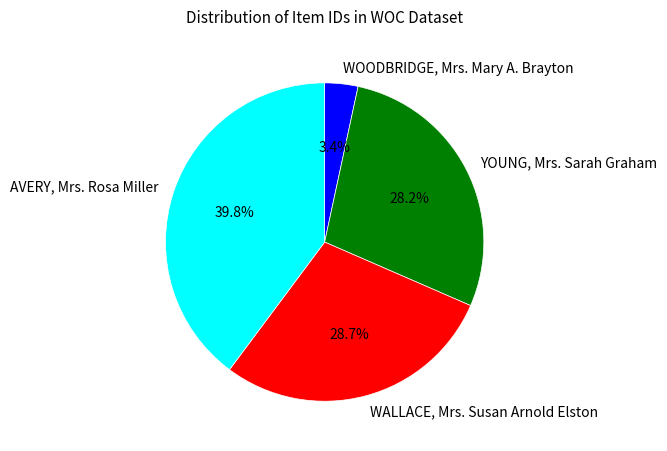

Does AVERY, Mrs. Rosa Miller represent more than half of the total?

No